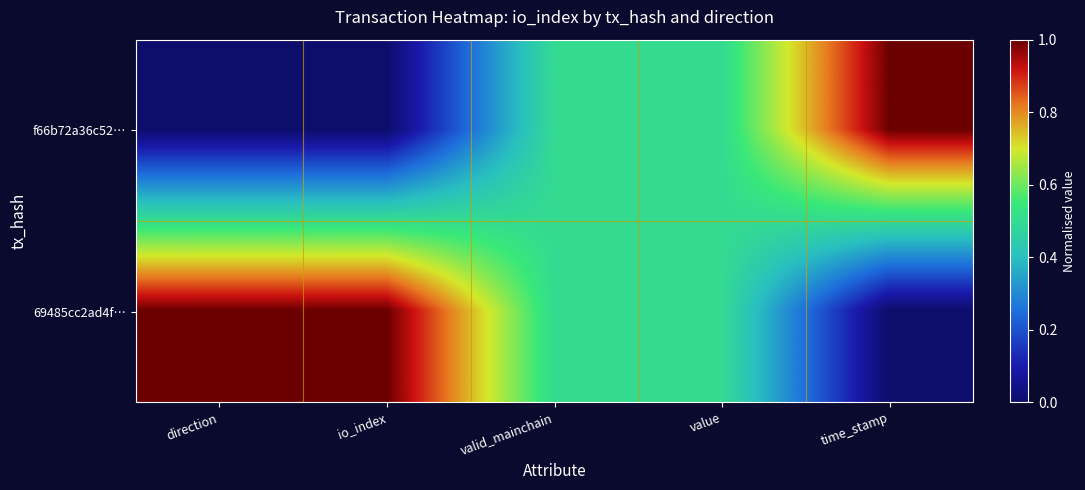

At how many categories does at least one series exceed 0?

5